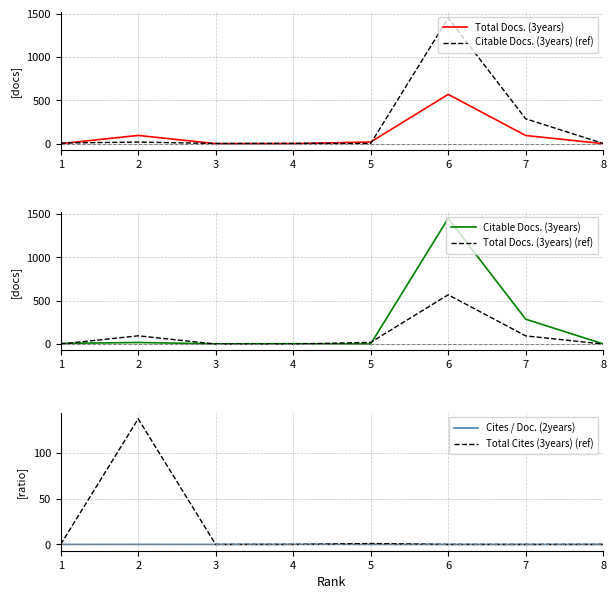

At which category does Citable Docs. (3years) (ref) reach its first local valley?

3